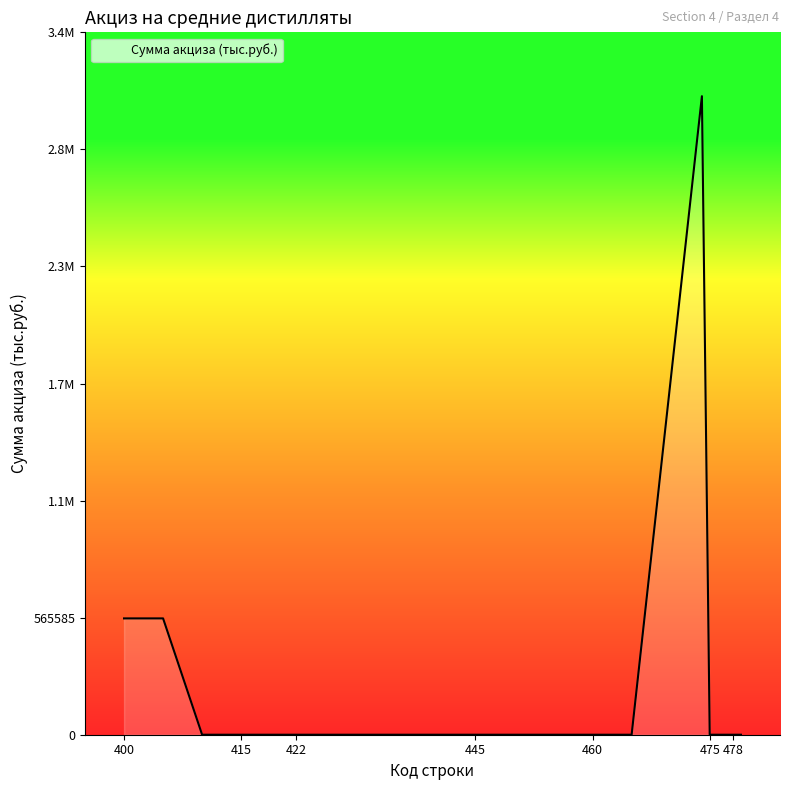

What is the sum of all values?

4208988